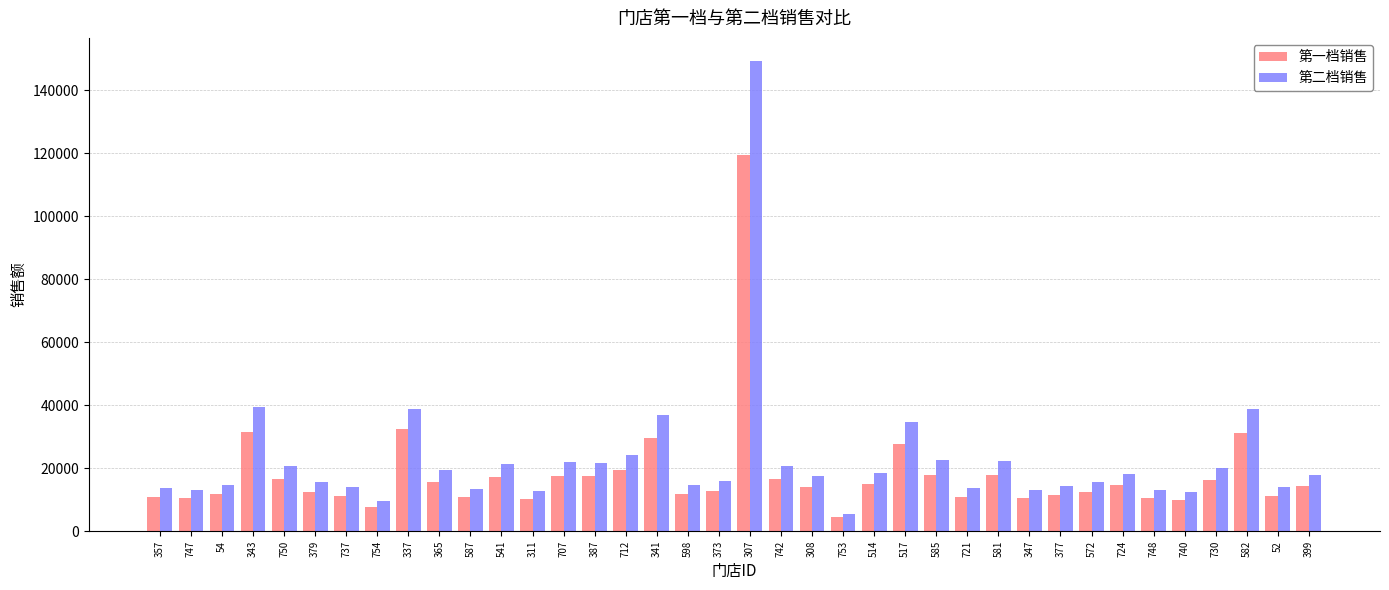

What is the difference between the second highest and second lowest values in the 第一档销售 series?

24527.0